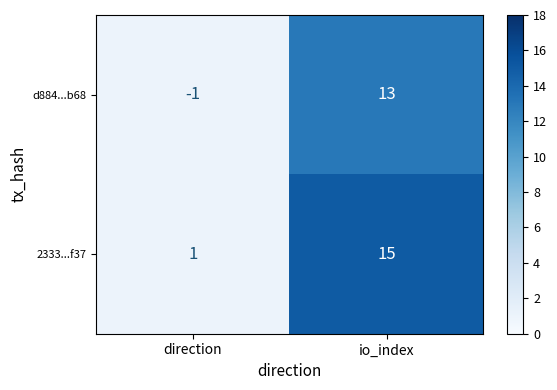

At which label is 2333...f37 closest to 8?

direction